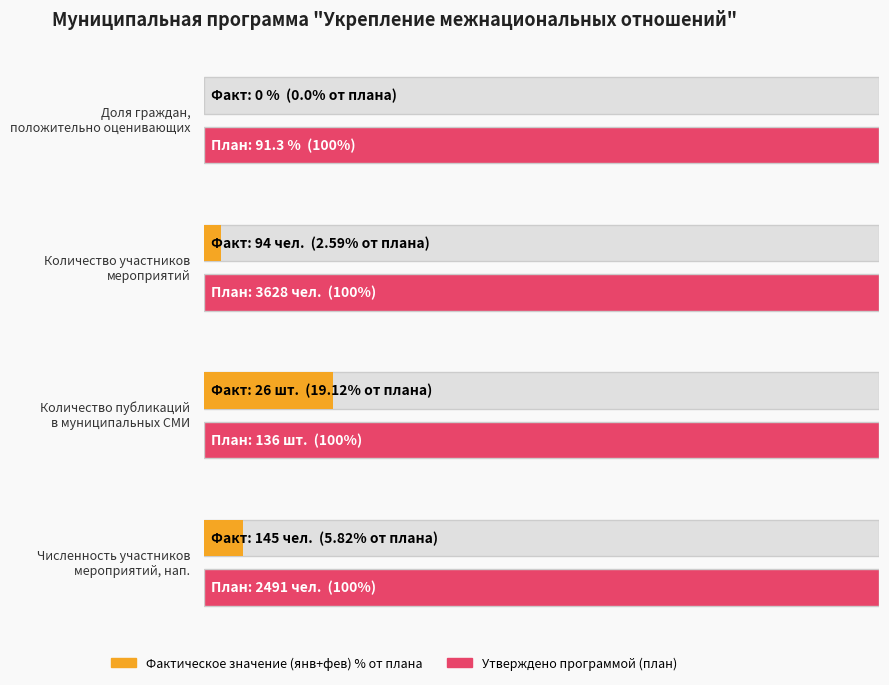

What is the label of the 2nd bar from the left?

Количество участников мероприятий